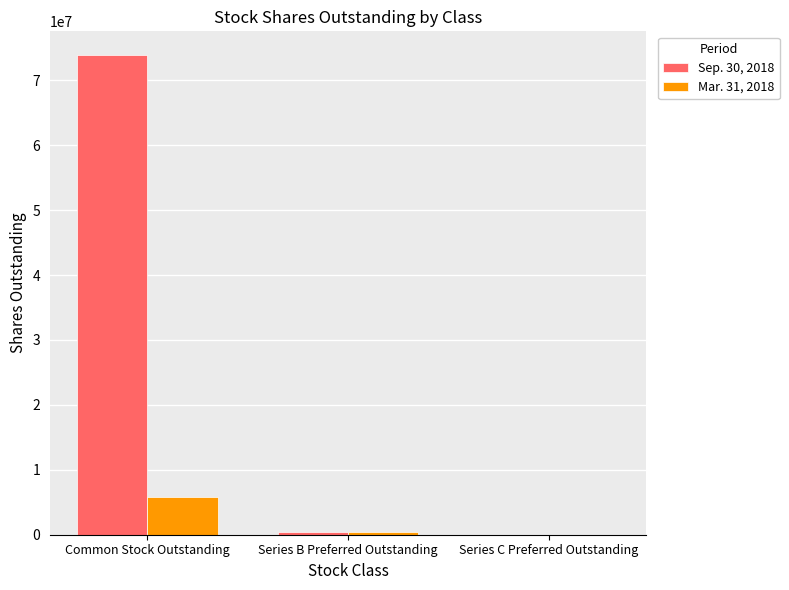

At which category is the sum across all series the highest?

Common Stock Outstanding